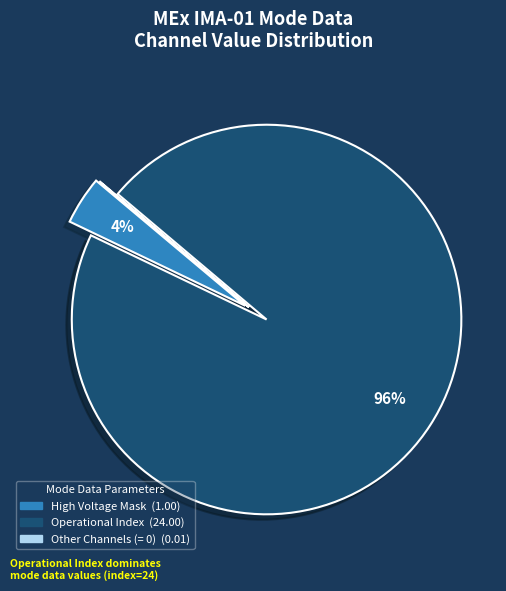

To the nearest percent, what is the average slice percentage?

33%